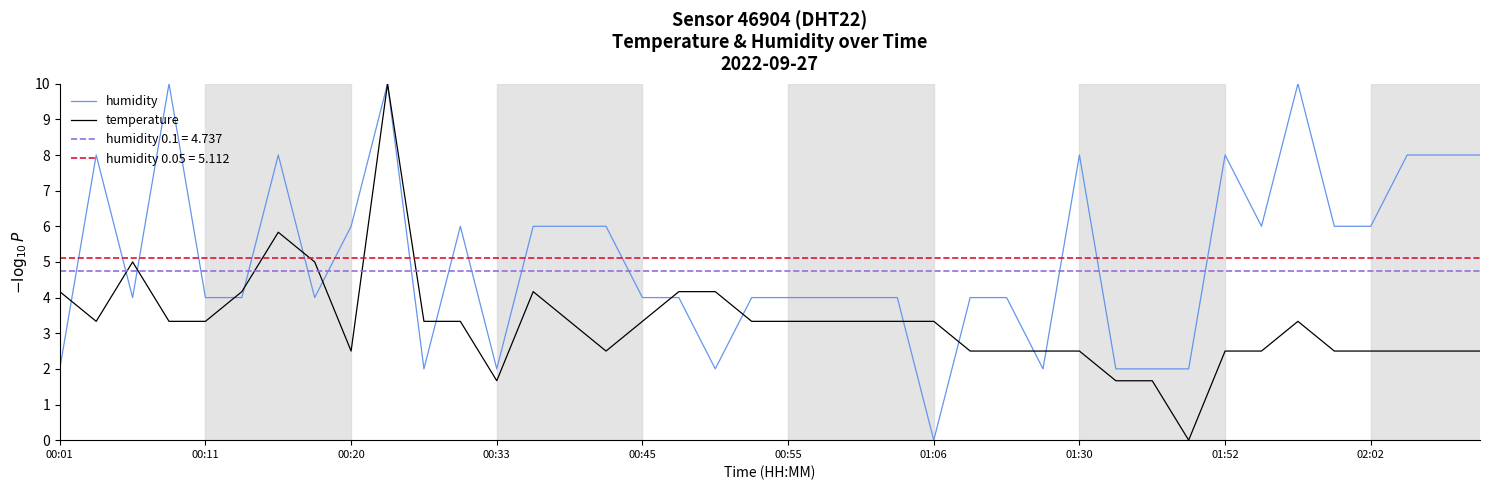

Which category has the lowest value in the humidity series?

01:06